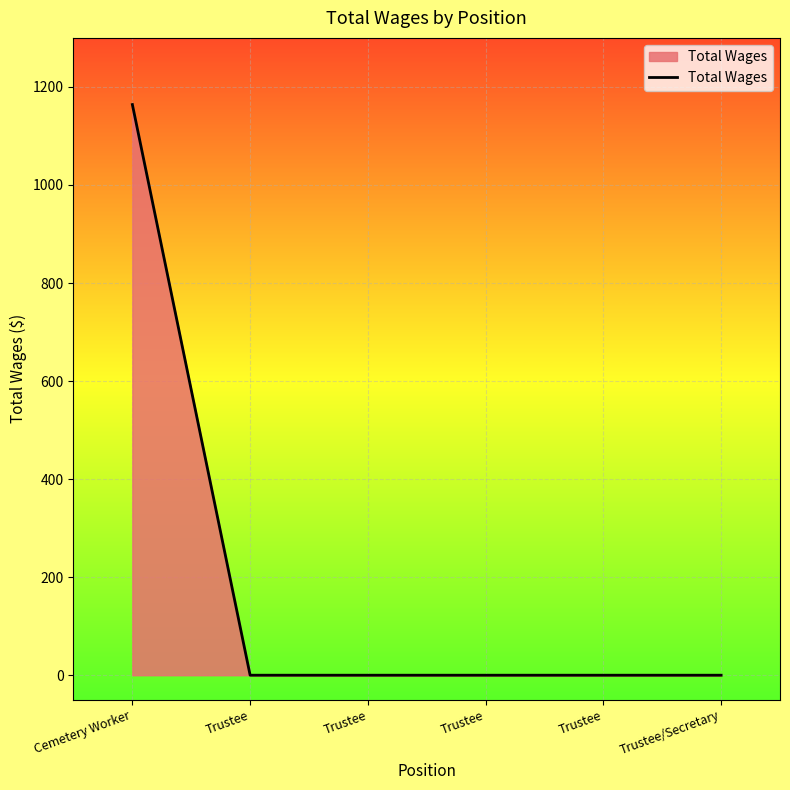

What is the greatest value displayed?

1164